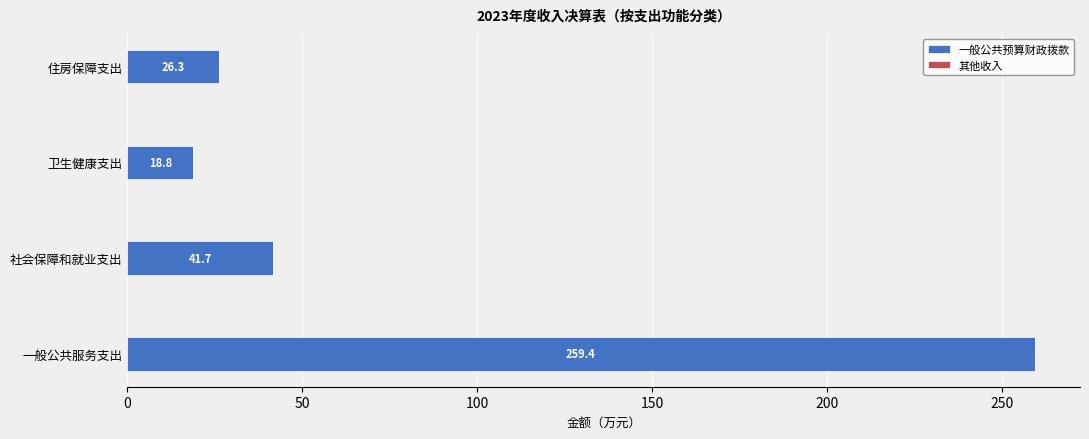

What is the total value across all series at 一般公共服务支出?

259.4